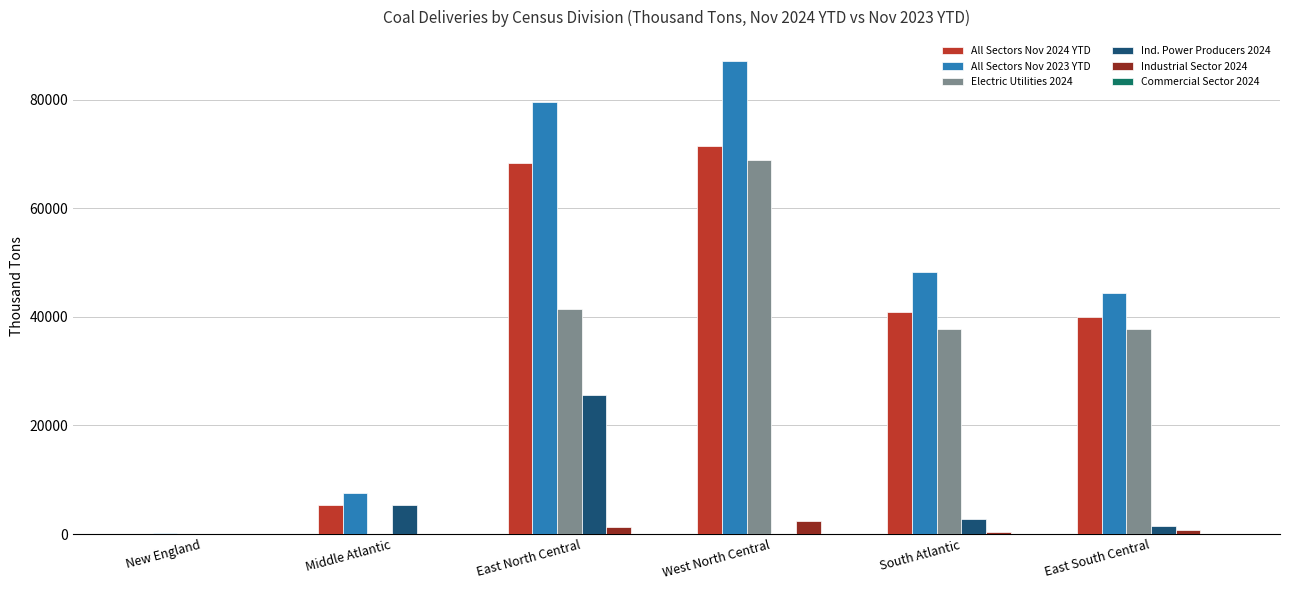

Which series has the largest total across all categories?

All Sectors Nov 2023 YTD